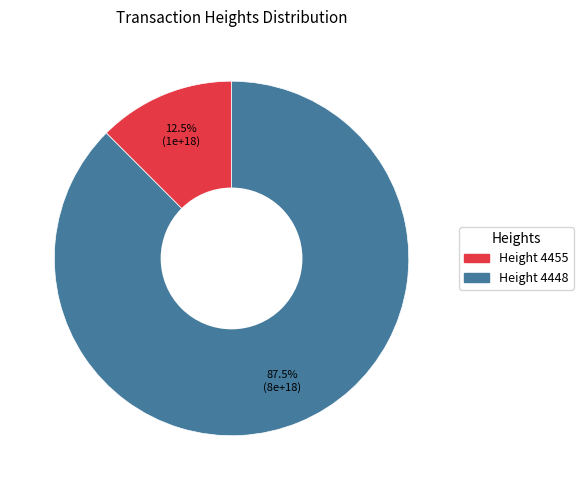

Is there a majority slice in this chart?

Yes